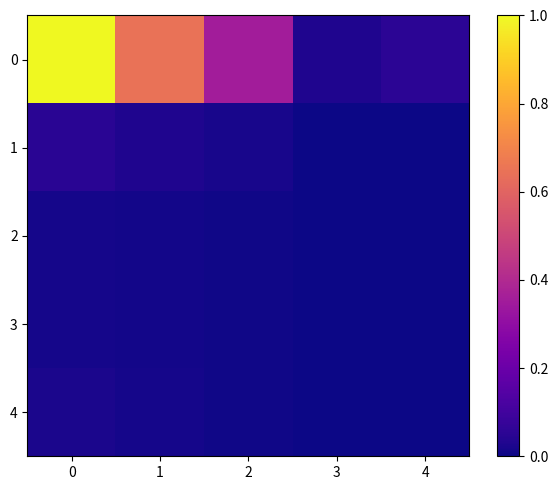

What is the spread (max minus min) of values at 1?

0.6